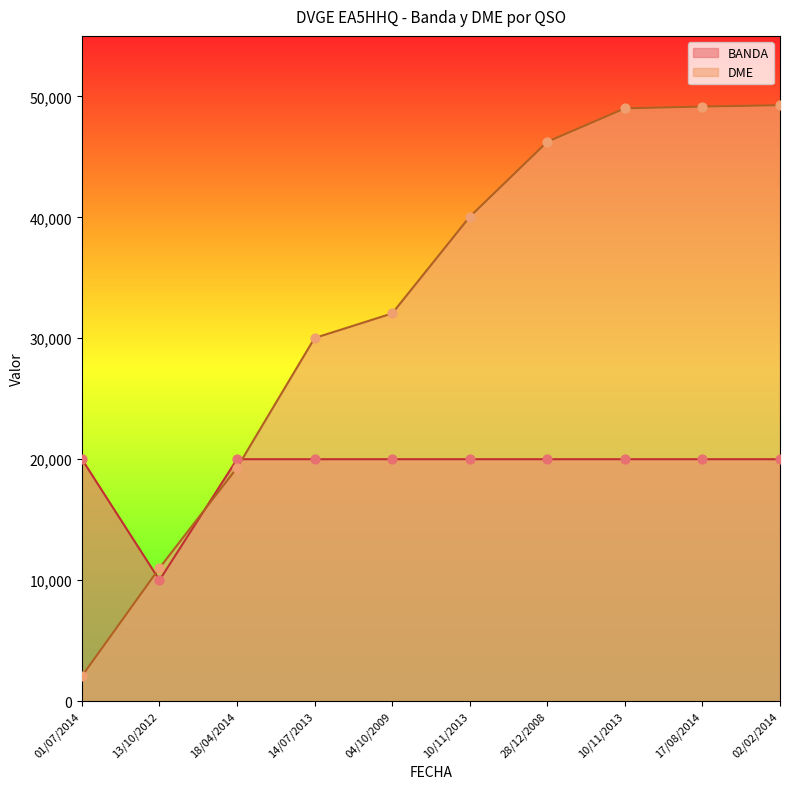

At how many categories does at least one series exceed 19566?

9